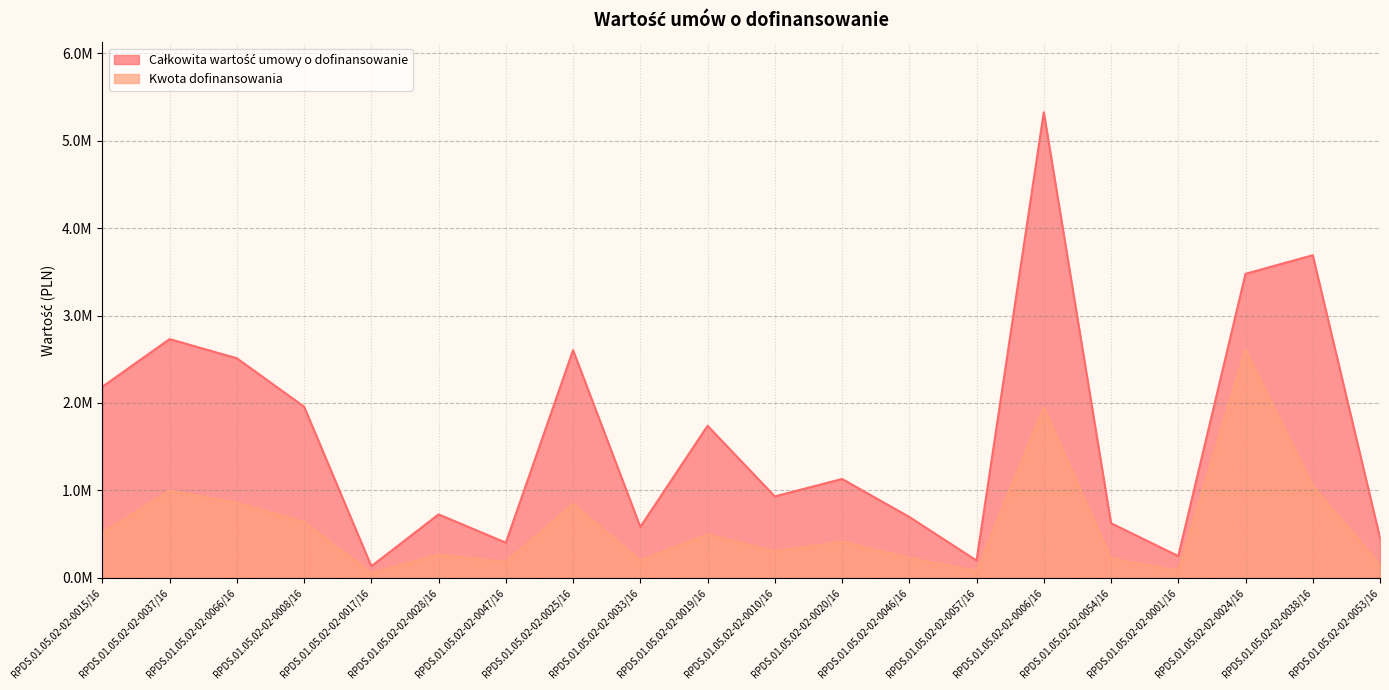

Reading right to left, list all the values displayed in this chart.

Kwota dofinansowania: RPDS.01.05.02-02-0053/16=148460.0	RPDS.01.05.02-02-0038/16=1050000.0	RPDS.01.05.02-02-0024/16=2609397.0	RPDS.01.05.02-02-0001/16=80957.0	RPDS.01.05.02-02-0054/16=221760.0	RPDS.01.05.02-02-0006/16=1948500.0	RPDS.01.05.02-02-0057/16=79070.0	RPDS.01.05.02-02-0046/16=226407.3	RPDS.01.05.02-02-0020/16=413703.0	RPDS.01.05.02-02-0010/16=302772.3	RPDS.01.05.02-02-0019/16=494841.9	RPDS.01.05.02-02-0033/16=198739.2	RPDS.01.05.02-02-0025/16=846800.0	RPDS.01.05.02-02-0047/16=180675.0	RPDS.01.05.02-02-0028/16=265500.0	RPDS.01.05.02-02-0017/16=54450.0	RPDS.01.05.02-02-0008/16=636804.0	RPDS.01.05.02-02-0066/16=857489.2	RPDS.01.05.02-02-0037/16=999000.0	RPDS.01.05.02-02-0015/16=516030.0
Całkowita wartość umowy o dofinansowanie: RPDS.01.05.02-02-0053/16=456514.5	RPDS.01.05.02-02-0038/16=3690000.0	RPDS.01.05.02-02-0024/16=3477453.8	RPDS.01.05.02-02-0001/16=248942.9	RPDS.01.05.02-02-0054/16=624600.0	RPDS.01.05.02-02-0006/16=5325900.0	RPDS.01.05.02-02-0057/16=197675.0	RPDS.01.05.02-02-0046/16=696376.6	RPDS.01.05.02-02-0020/16=1130788.2	RPDS.01.05.02-02-0010/16=931257.6	RPDS.01.05.02-02-0019/16=1739016.4	RPDS.01.05.02-02-0033/16=582160.5	RPDS.01.05.02-02-0025/16=2603910.0	RPDS.01.05.02-02-0047/16=401700.0	RPDS.01.05.02-02-0028/16=725700.0	RPDS.01.05.02-02-0017/16=132480.0	RPDS.01.05.02-02-0008/16=1957654.3	RPDS.01.05.02-02-0066/16=2511218.4	RPDS.01.05.02-02-0037/16=2730600.0	RPDS.01.05.02-02-0015/16=2185537.7